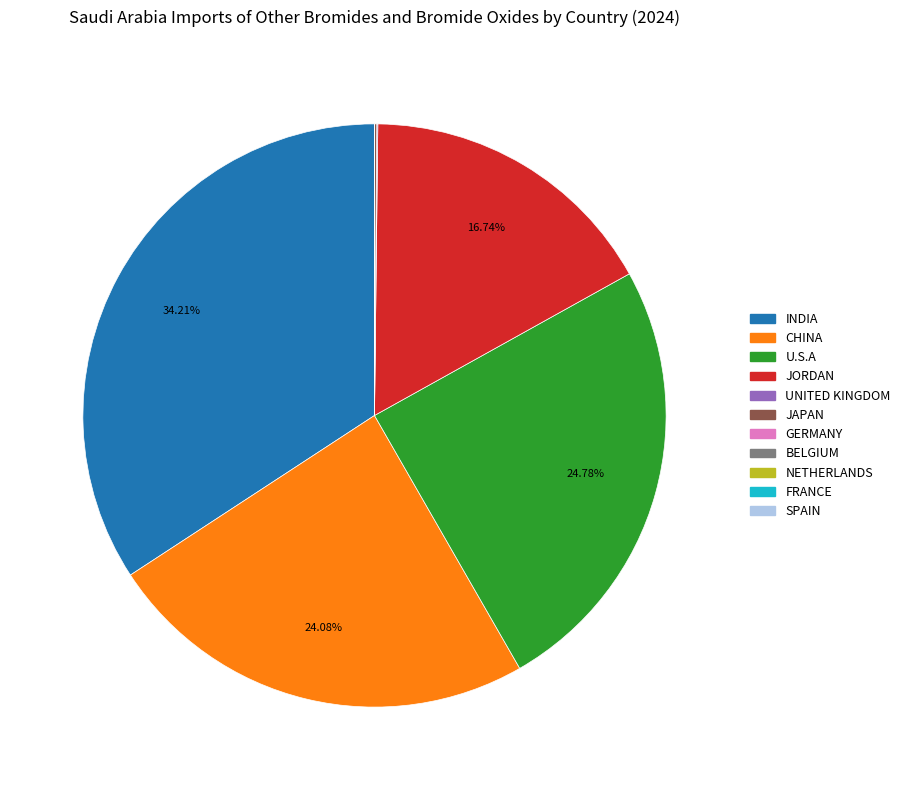

Which category has the biggest portion of the pie?

INDIA